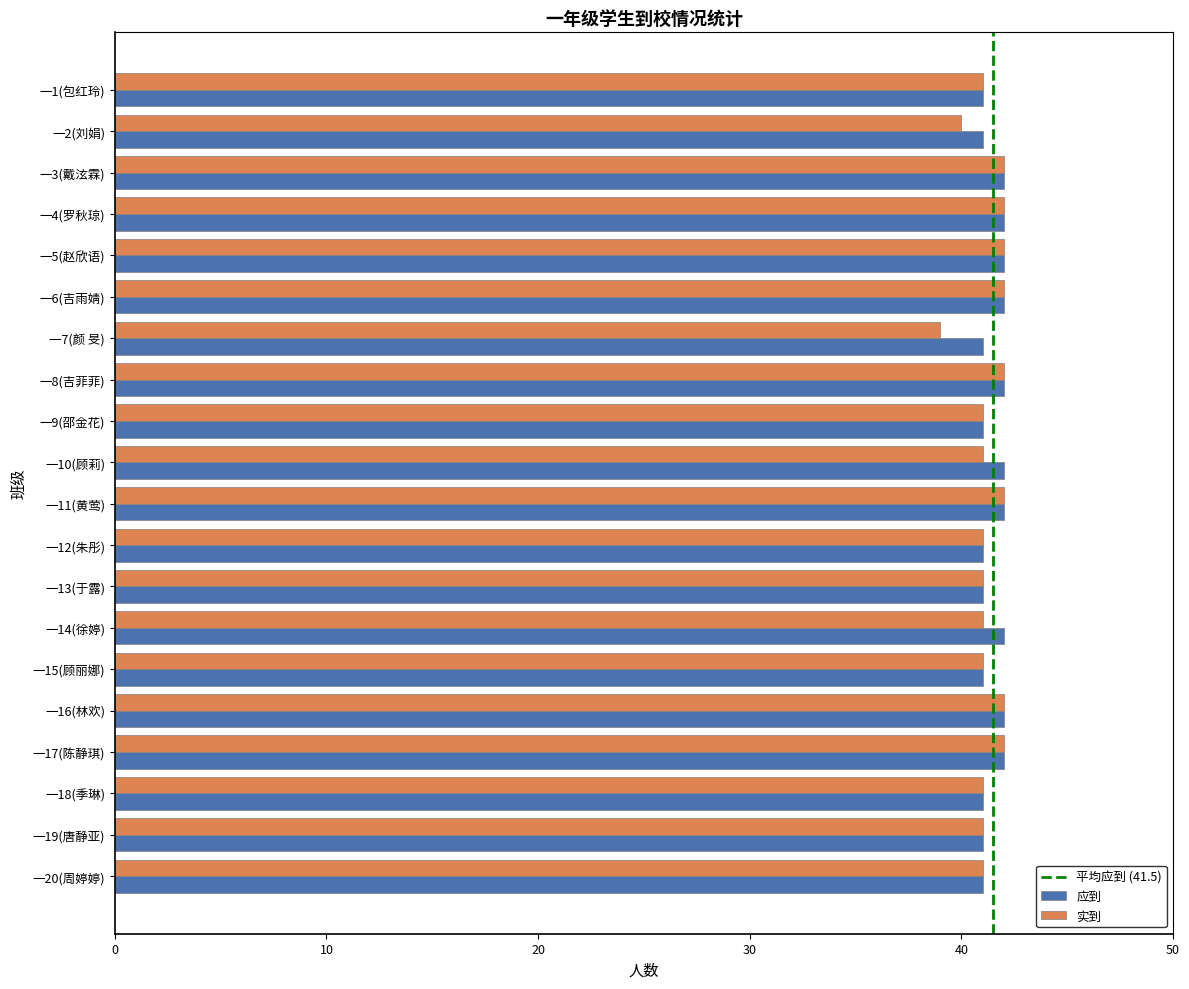

What is the total value across all series at 一4(罗秋琼)?

84